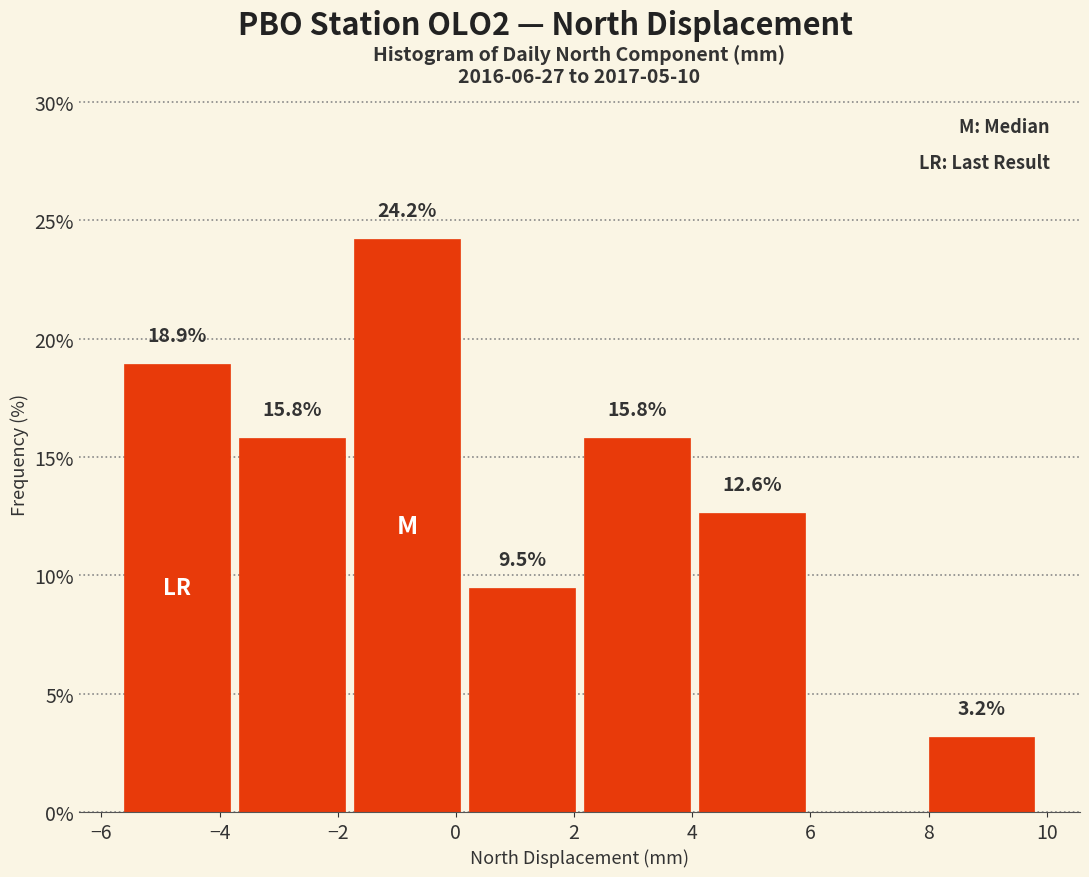

Which range on the x-axis has the tallest bar?

-1.8 to 0.2